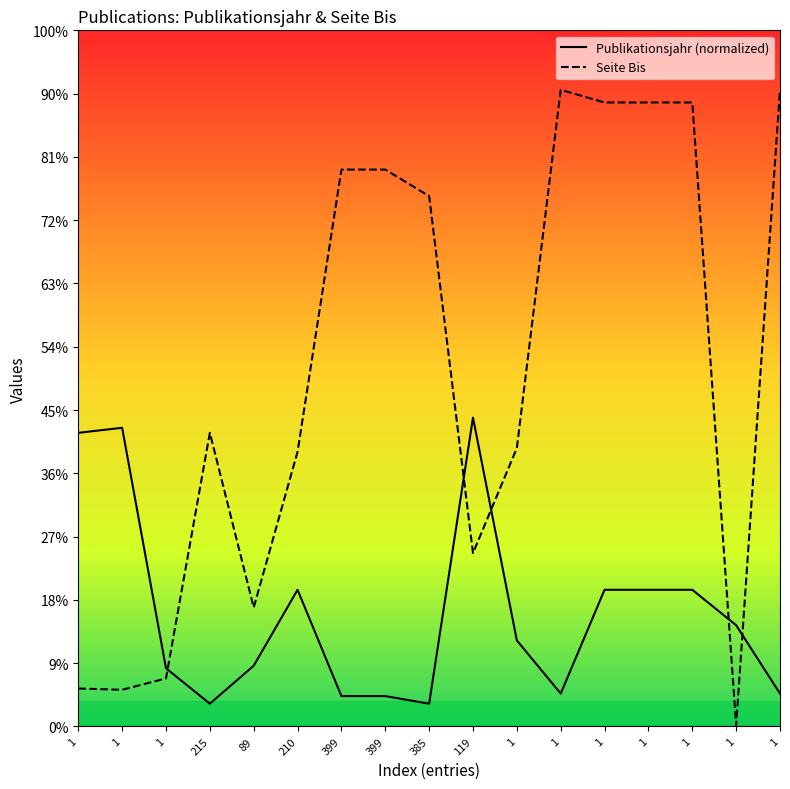

Which series changed the most between 399 and 1?

Seite Bis